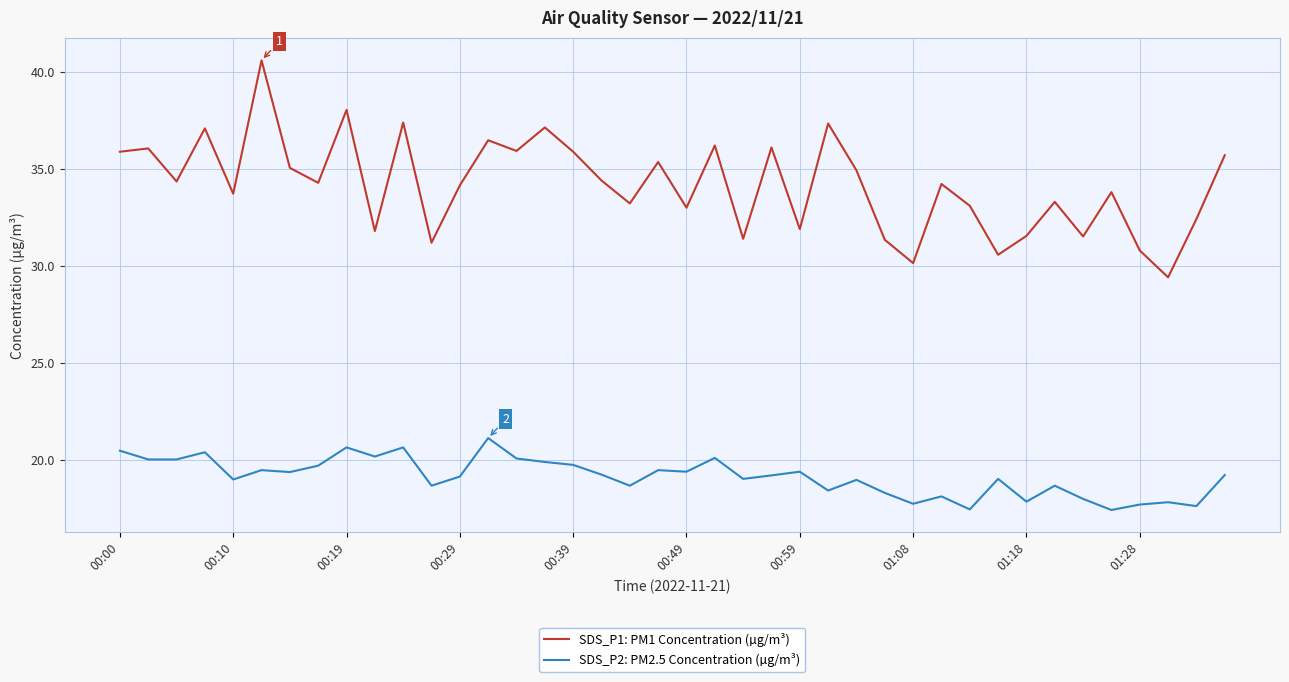

What is the difference between the maximum and minimum values in the SDS_P2: PM2.5 Concentration (µg/m³) series?

3.7